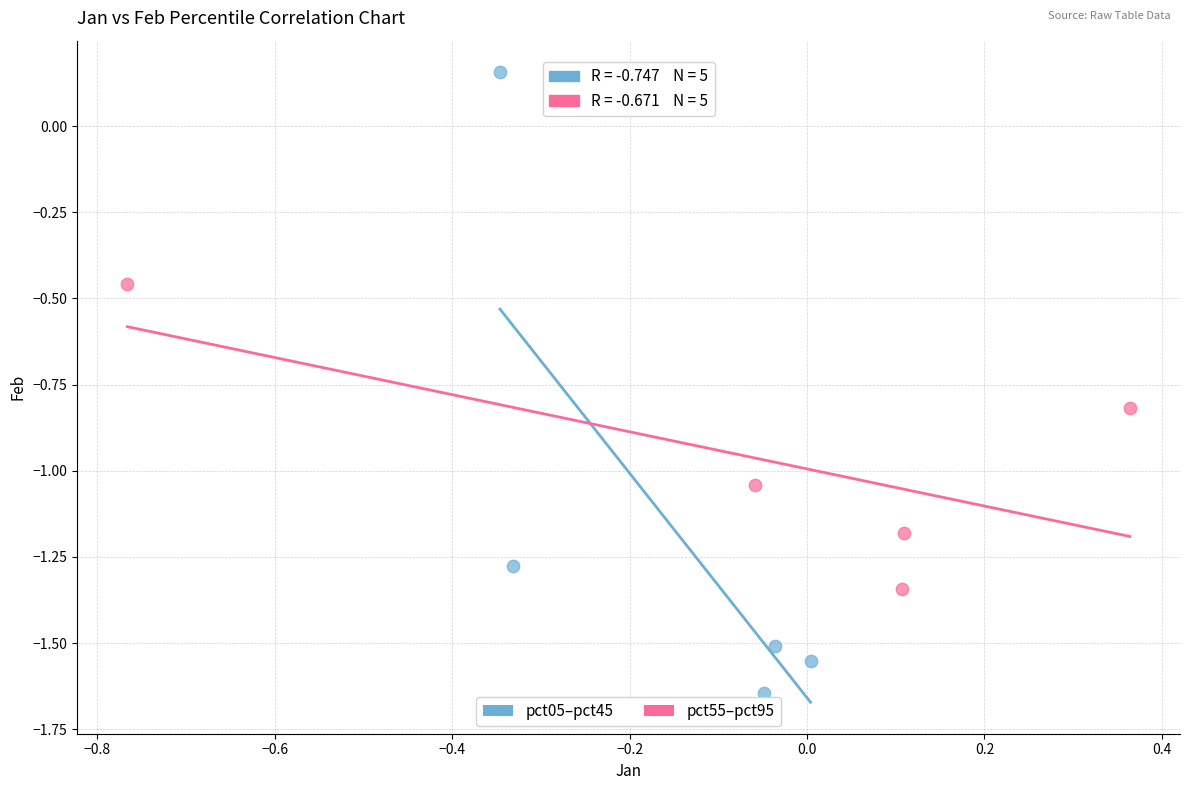

Which series contains the lowest Y value?

pct05–pct45